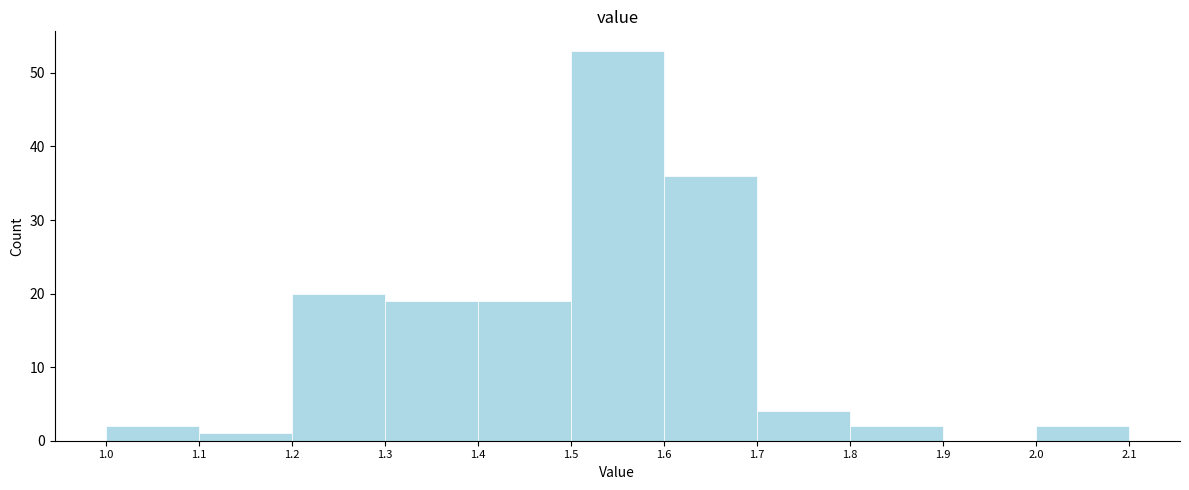

What is the height of the bar covering 1.7 to 1.8 on the x-axis? The values are not printed on the chart, so give them approximately, as read against the axis.

4